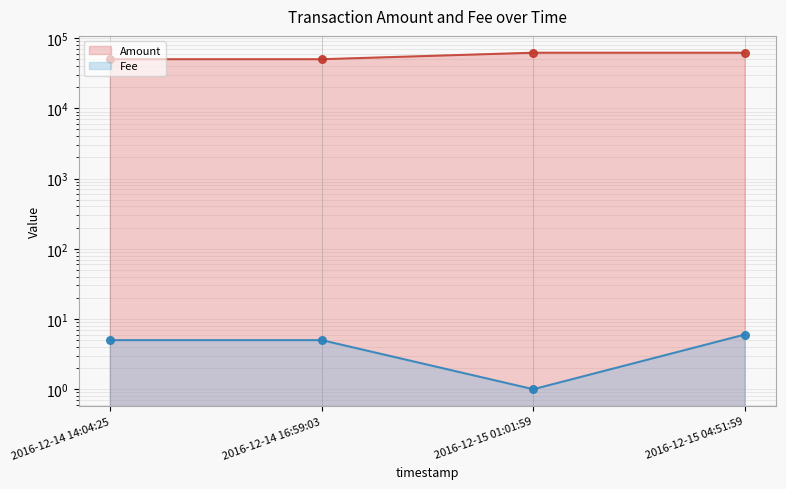

Which series reaches the maximum Y coordinate?

Amount